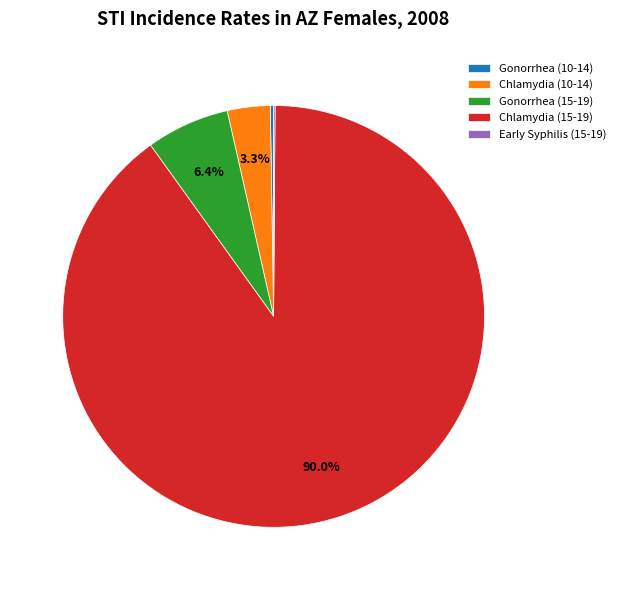

What is the largest slice in the pie chart?

Chlamydia (15-19)